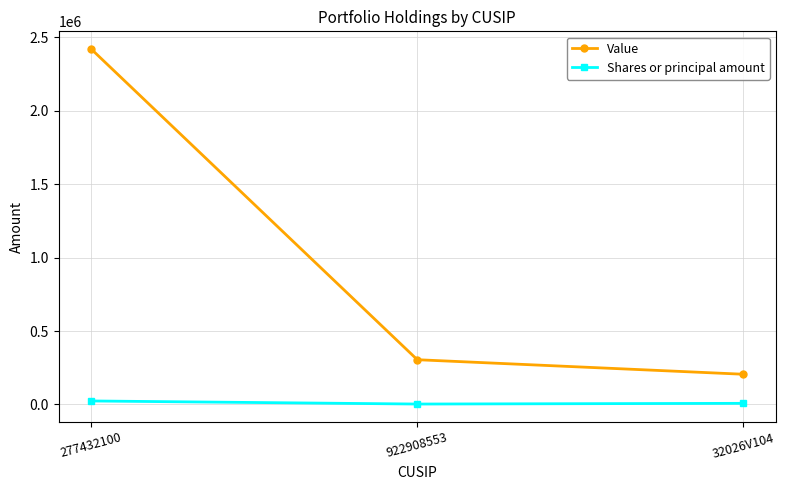

What is the sum of the Shares or principal amount values at 922908553 and 32026V104?

10832